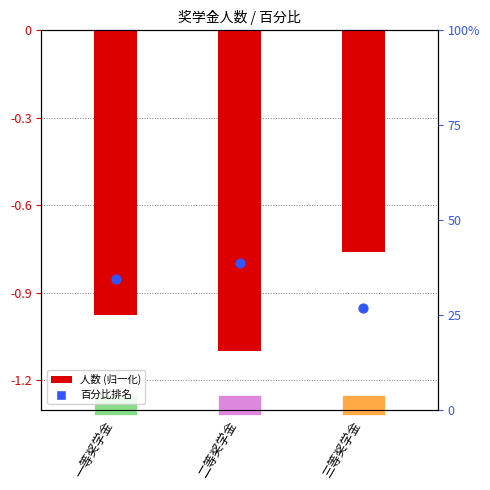

Which series has the largest Y range (max minus min)?

percentile rank